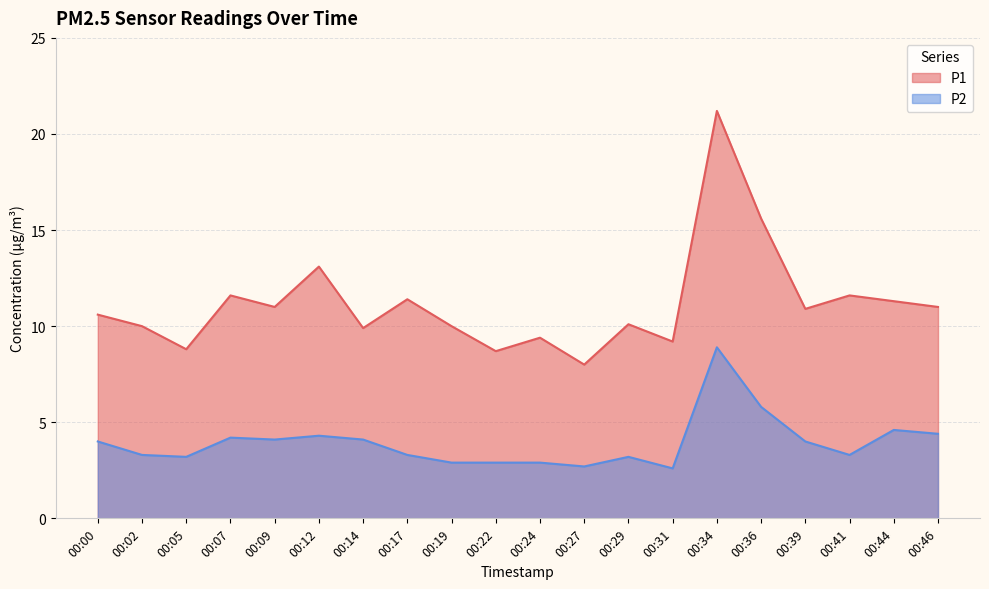

Is the value of P1 at 00:34 greater than the value of P2 at 00:31?

Yes